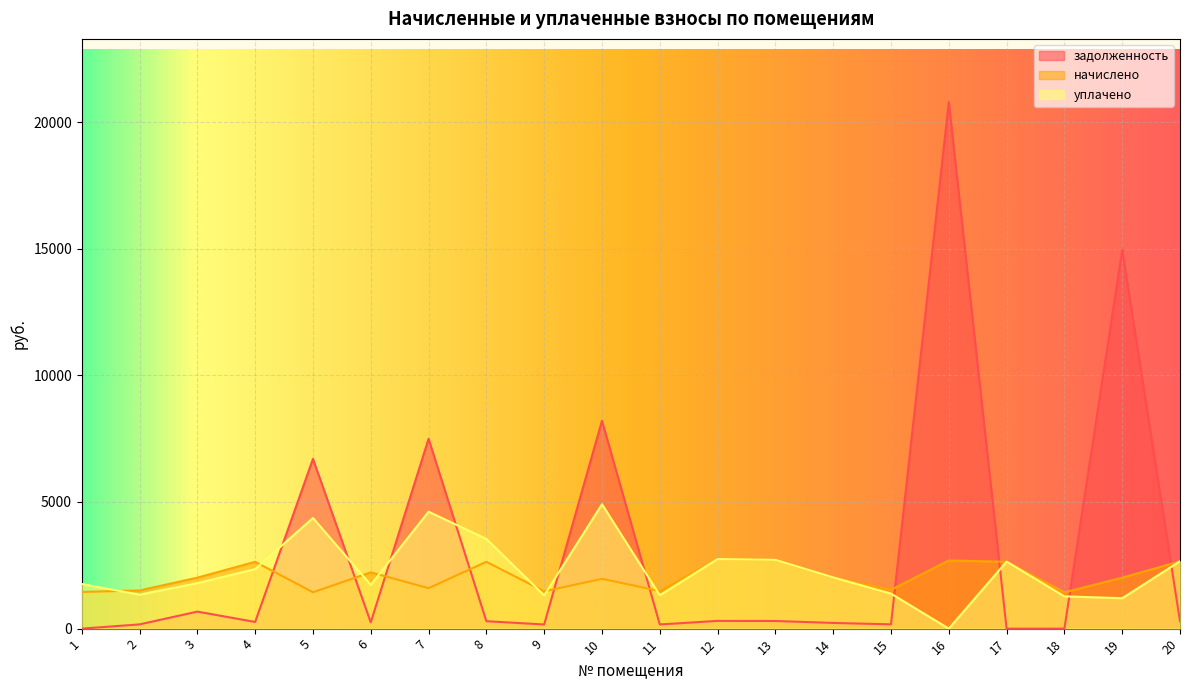

True or false: задолженность and начислено intersect in this chart.

True